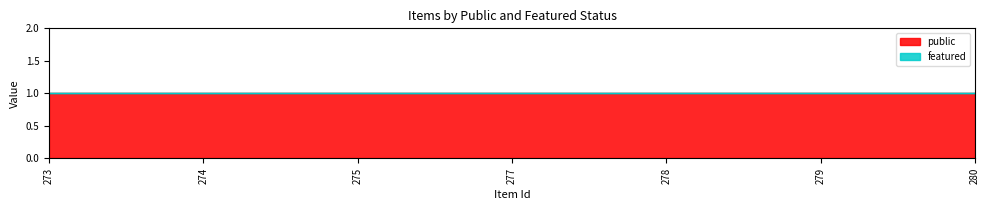

At which category is the sum across all series the highest?

273